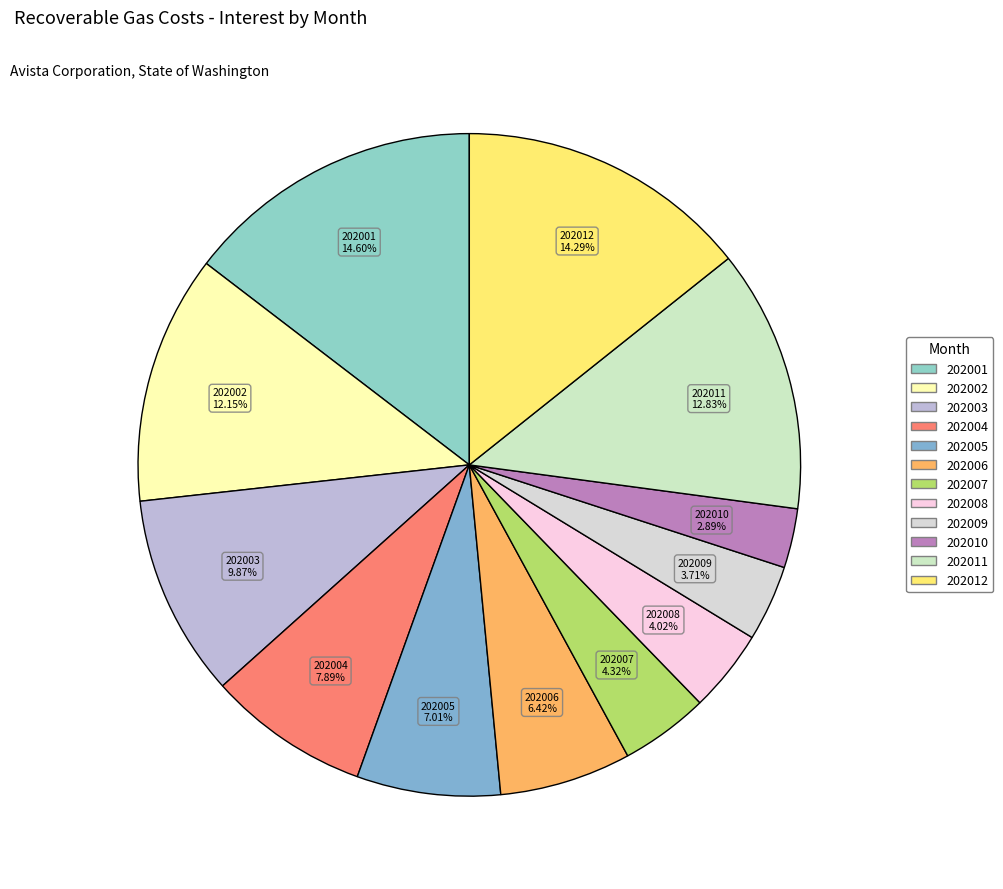

Which has a higher value, 202005 or 202010?

202005